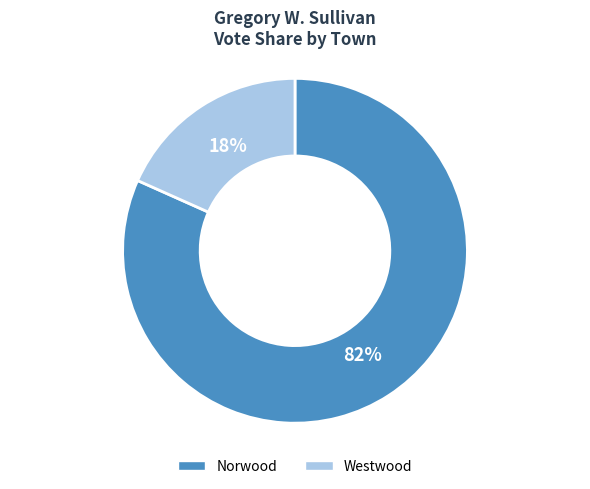

To the nearest percent, what is the average slice percentage?

50%